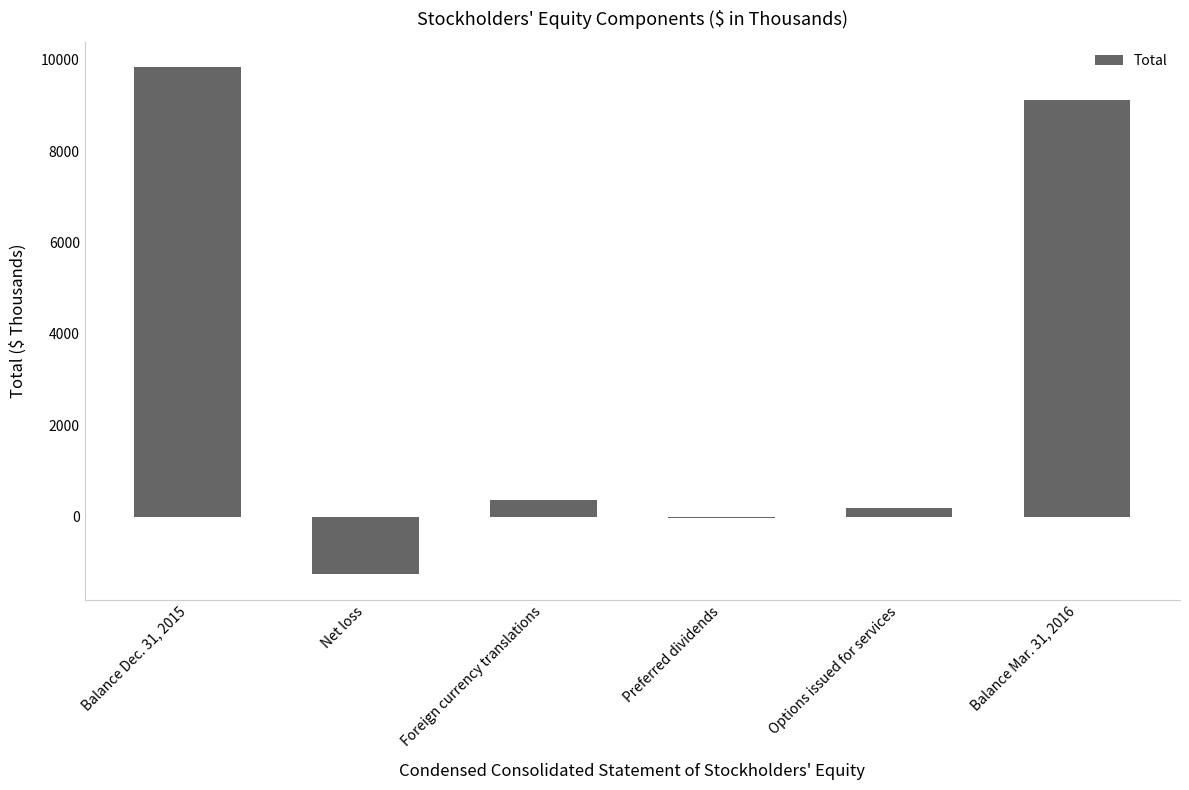

What is the sum of the values at Balance Mar. 31, 2016 and Foreign currency translations?

9486